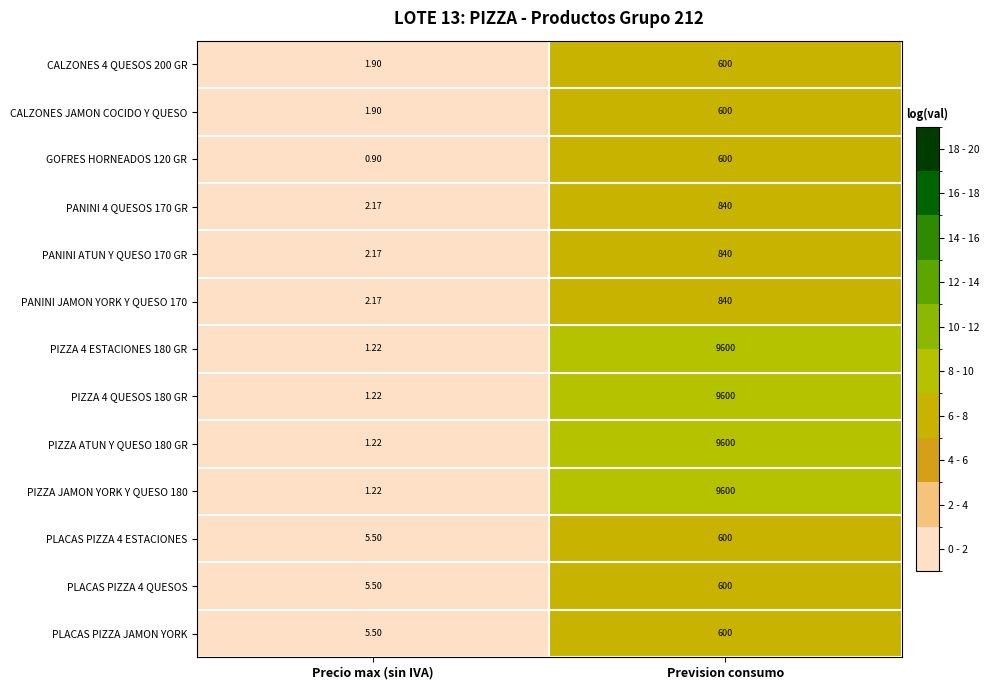

List the labels in order of PLACAS PIZZA 4 ESTACIONES value, smallest first.

Precio max (sin IVA), Prevision consumo